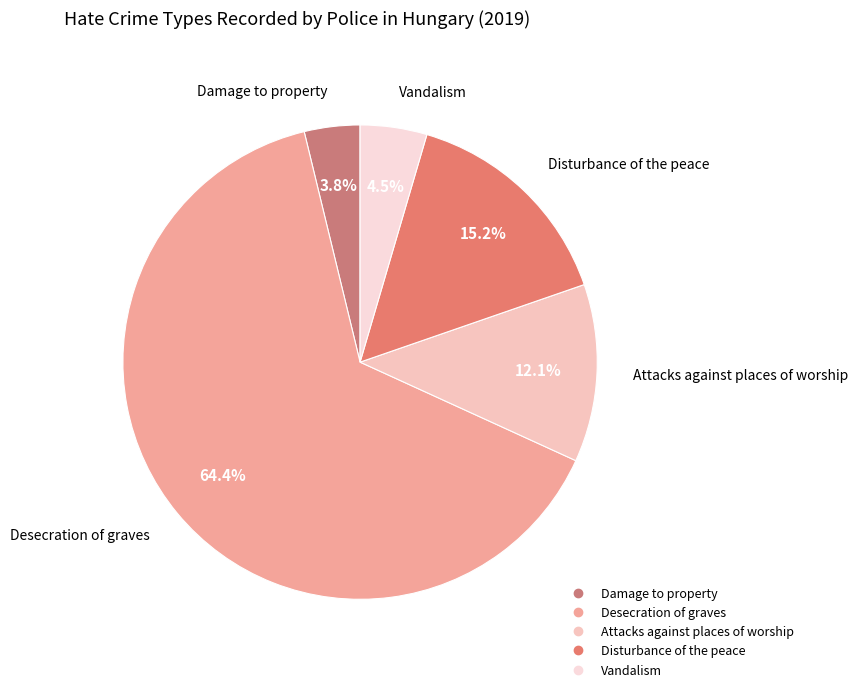

Which slice represents more than half of the pie?

Desecration of graves